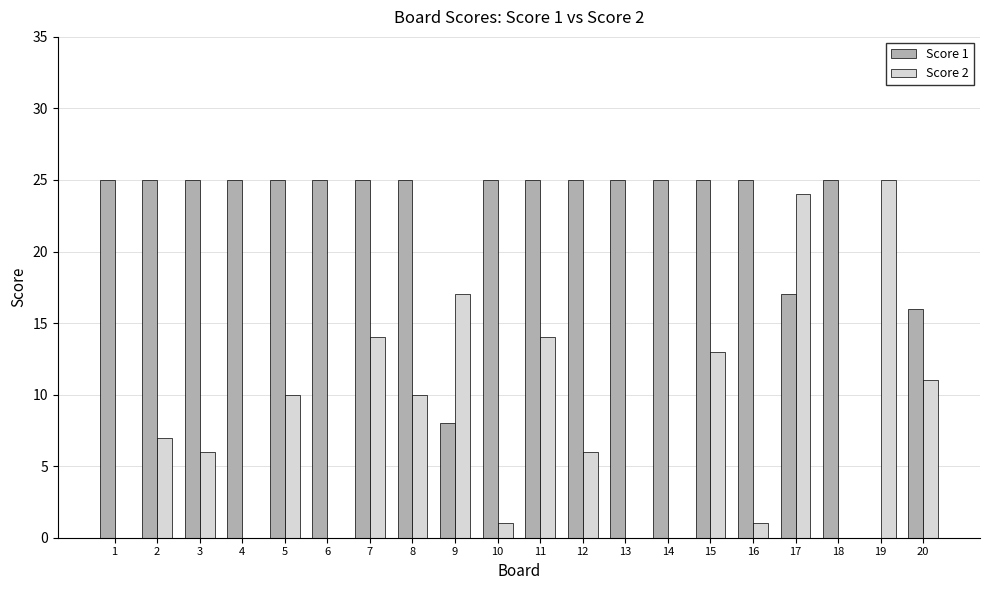

Reading left to right, what are all the values shown in this chart?

Score 1: 1=25	2=25	3=25	4=25	5=25	6=25	7=25	8=25	9=8	10=25	11=25	12=25	13=25	14=25	15=25	16=25	17=17	18=25	19=0	20=16
Score 2: 1=0	2=7	3=6	4=0	5=10	6=0	7=14	8=10	9=17	10=1	11=14	12=6	13=0	14=0	15=13	16=1	17=24	18=0	19=25	20=11